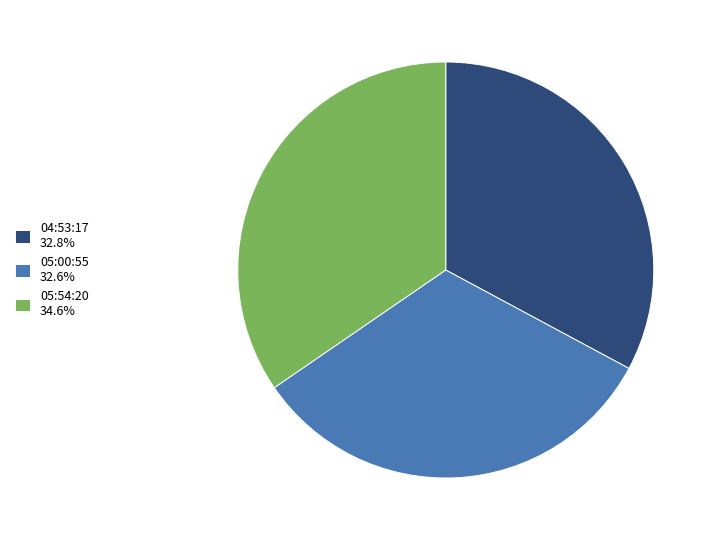

Is the sum of 05:00:55 32.6% and 05:54:20 34.6% greater than half?

Yes